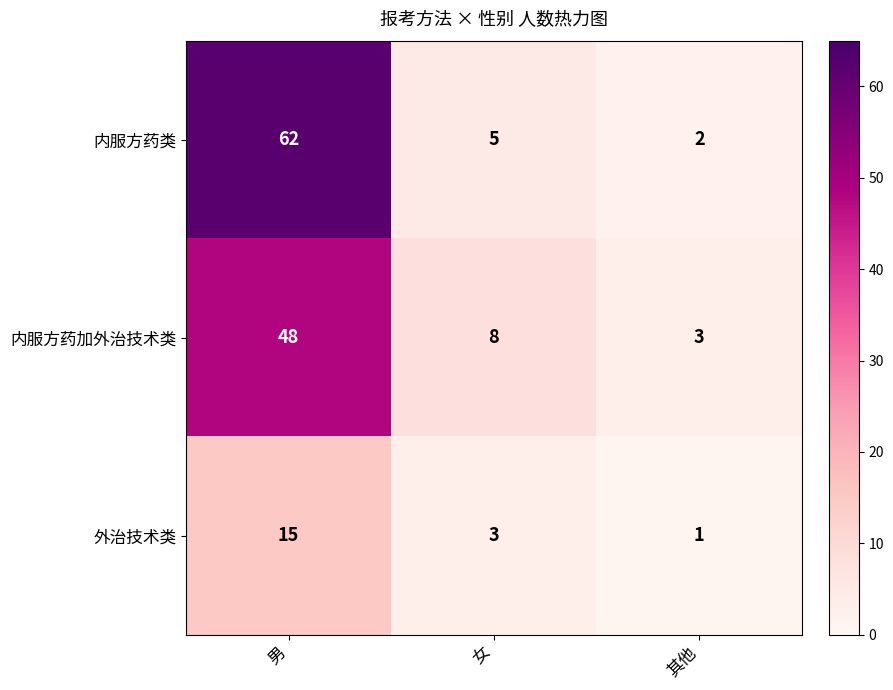

What is the difference between the maximum and second lowest values in the 内服方药加外治技术类 series?

40